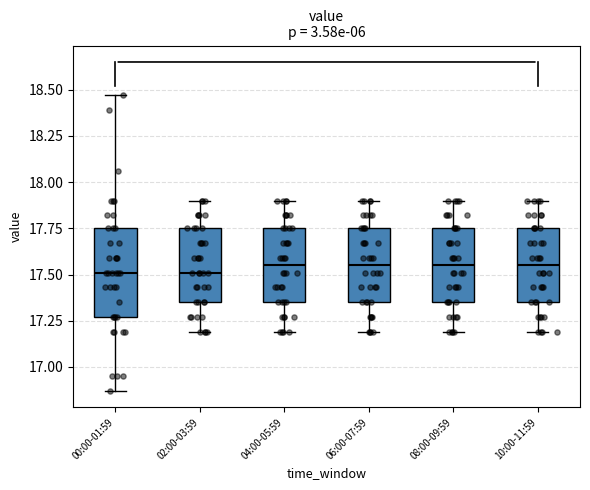

Where does the median line of the box for 08:00-09:59 sit on the y-axis? The values are not printed on the chart, so give them approximately, as read against the axis.

17.55